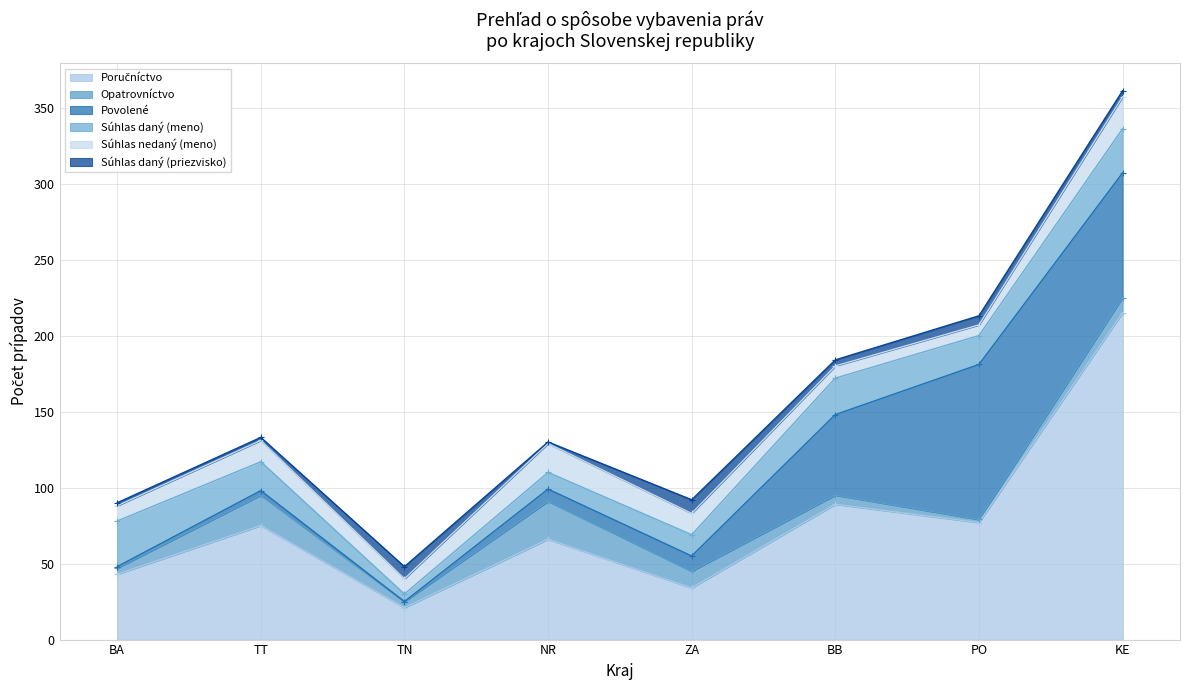

Which series has the largest total across all categories?

Poručníctvo